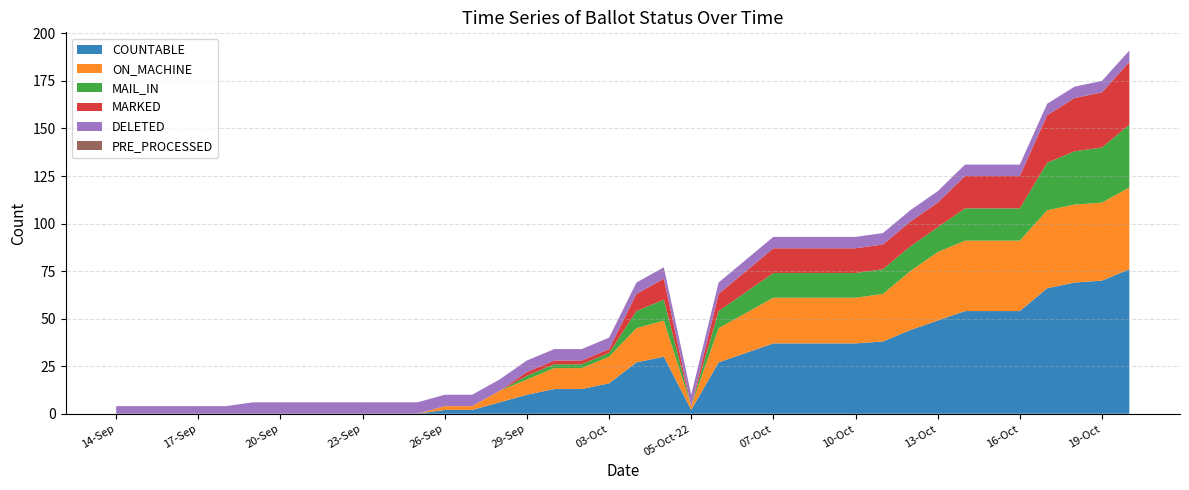

Reading left to right, transcribe all the data shown in this chart.

COUNTABLE: 14-Sep=0	15-Sep=0	16-Sep=0	17-Sep=0	18-Sep=0	19-Sep=0	20-Sep=0	21-Sep=0	22-Sep=0	23-Sep=0	24-Sep=0	25-Sep=0	26-Sep=2	27-Sep=2	28-Sep=6	29-Sep=10	30-Sep=13	02-Oct=13	03-Oct=16	04-Oct=27	05-Oct-14=30	05-Oct-22=2	06-Oct-06=27	06-Oct-14=32	07-Oct=37	08-Oct=37	09-Oct=37	10-Oct=37	11-Oct=38	12-Oct=44	13-Oct=49	14-Oct=54	15-Oct=54	16-Oct=54	17-Oct=66	18-Oct=69	19-Oct=70	20-Oct=76
ON_MACHINE: 14-Sep=0	15-Sep=0	16-Sep=0	17-Sep=0	18-Sep=0	19-Sep=0	20-Sep=0	21-Sep=0	22-Sep=0	23-Sep=0	24-Sep=0	25-Sep=0	26-Sep=2	27-Sep=2	28-Sep=6	29-Sep=8	30-Sep=11	02-Oct=11	03-Oct=14	04-Oct=18	05-Oct-14=19	05-Oct-22=2	06-Oct-06=18	06-Oct-14=21	07-Oct=24	08-Oct=24	09-Oct=24	10-Oct=24	11-Oct=25	12-Oct=31	13-Oct=36	14-Oct=37	15-Oct=37	16-Oct=37	17-Oct=41	18-Oct=41	19-Oct=41	20-Oct=43
MAIL_IN: 14-Sep=0	15-Sep=0	16-Sep=0	17-Sep=0	18-Sep=0	19-Sep=0	20-Sep=0	21-Sep=0	22-Sep=0	23-Sep=0	24-Sep=0	25-Sep=0	26-Sep=0	27-Sep=0	28-Sep=0	29-Sep=2	30-Sep=2	02-Oct=2	03-Oct=2	04-Oct=9	05-Oct-14=11	05-Oct-22=0	06-Oct-06=9	06-Oct-14=11	07-Oct=13	08-Oct=13	09-Oct=13	10-Oct=13	11-Oct=13	12-Oct=13	13-Oct=13	14-Oct=17	15-Oct=17	16-Oct=17	17-Oct=25	18-Oct=28	19-Oct=29	20-Oct=33
MARKED: 14-Sep=0	15-Sep=0	16-Sep=0	17-Sep=0	18-Sep=0	19-Sep=0	20-Sep=0	21-Sep=0	22-Sep=0	23-Sep=0	24-Sep=0	25-Sep=0	26-Sep=0	27-Sep=0	28-Sep=0	29-Sep=2	30-Sep=2	02-Oct=2	03-Oct=2	04-Oct=9	05-Oct-14=11	05-Oct-22=0	06-Oct-06=9	06-Oct-14=11	07-Oct=13	08-Oct=13	09-Oct=13	10-Oct=13	11-Oct=13	12-Oct=13	13-Oct=13	14-Oct=17	15-Oct=17	16-Oct=17	17-Oct=25	18-Oct=28	19-Oct=29	20-Oct=33
DELETED: 14-Sep=4	15-Sep=4	16-Sep=4	17-Sep=4	18-Sep=4	19-Sep=6	20-Sep=6	21-Sep=6	22-Sep=6	23-Sep=6	24-Sep=6	25-Sep=6	26-Sep=6	27-Sep=6	28-Sep=6	29-Sep=6	30-Sep=6	02-Oct=6	03-Oct=6	04-Oct=6	05-Oct-14=6	05-Oct-22=6	06-Oct-06=6	06-Oct-14=6	07-Oct=6	08-Oct=6	09-Oct=6	10-Oct=6	11-Oct=6	12-Oct=6	13-Oct=6	14-Oct=6	15-Oct=6	16-Oct=6	17-Oct=6	18-Oct=6	19-Oct=6	20-Oct=6
PRE_PROCESSED: 14-Sep=0	15-Sep=0	16-Sep=0	17-Sep=0	18-Sep=0	19-Sep=0	20-Sep=0	21-Sep=0	22-Sep=0	23-Sep=0	24-Sep=0	25-Sep=0	26-Sep=0	27-Sep=0	28-Sep=0	29-Sep=0	30-Sep=0	02-Oct=0	03-Oct=0	04-Oct=0	05-Oct-14=0	05-Oct-22=0	06-Oct-06=0	06-Oct-14=0	07-Oct=0	08-Oct=0	09-Oct=0	10-Oct=0	11-Oct=0	12-Oct=0	13-Oct=0	14-Oct=0	15-Oct=0	16-Oct=0	17-Oct=0	18-Oct=0	19-Oct=0	20-Oct=0